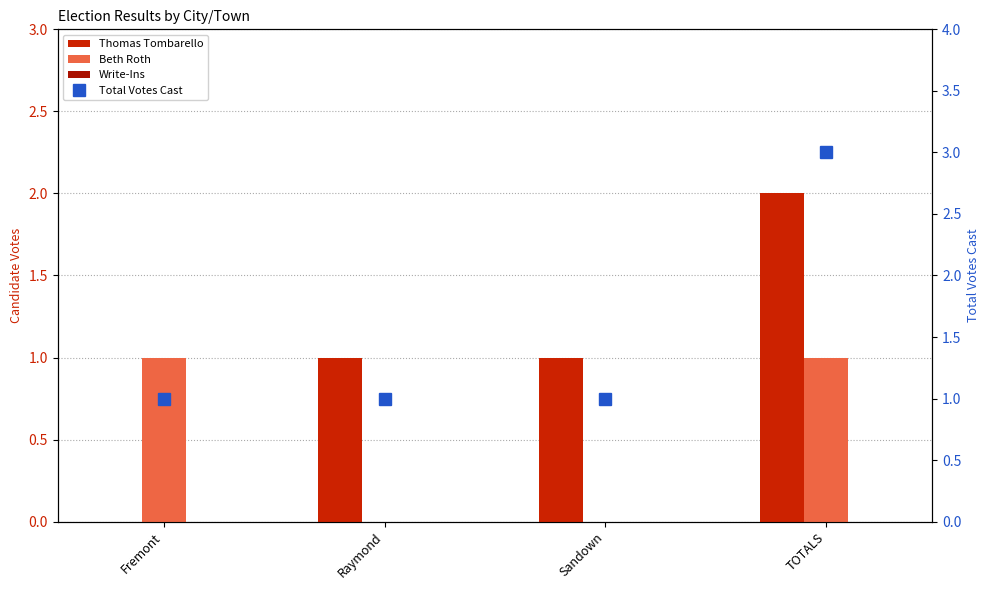

Between Fremont and Raymond, which series saw the biggest shift?

Thomas Tombarello